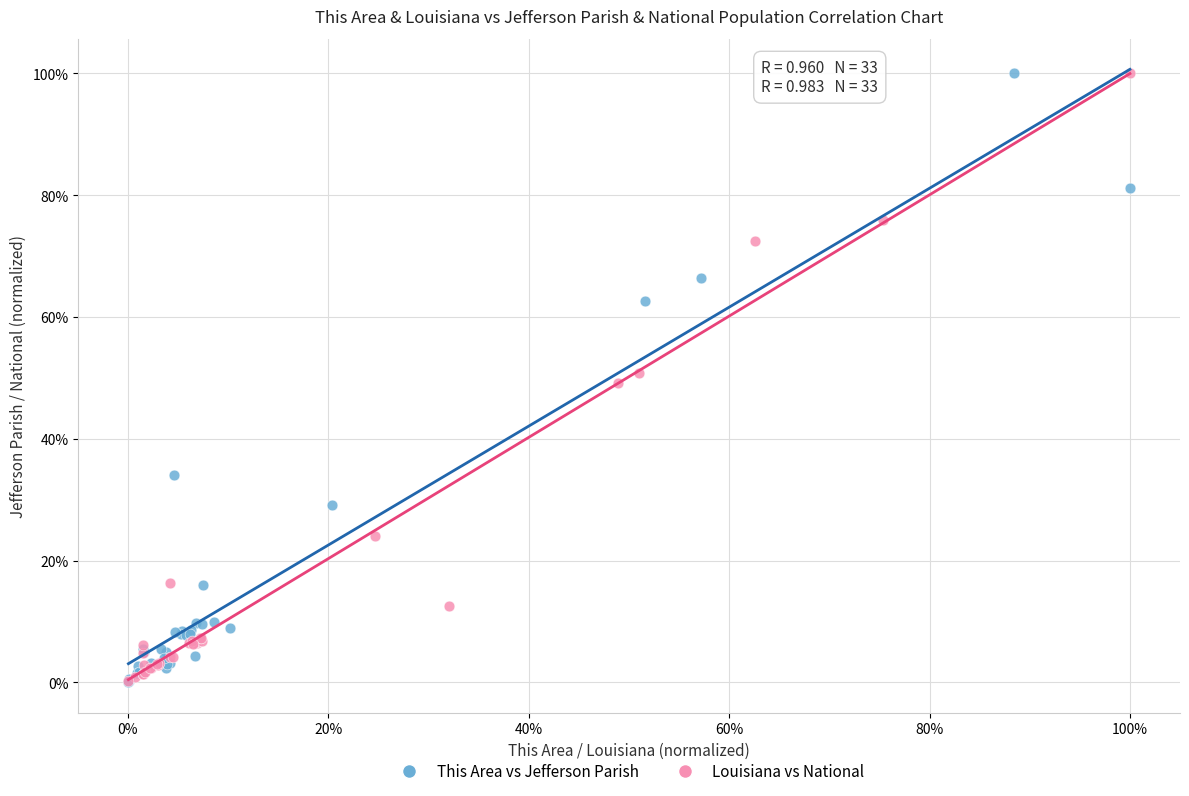

What are all the series names shown in the legend?

This Area vs Jefferson Parish, Louisiana vs National